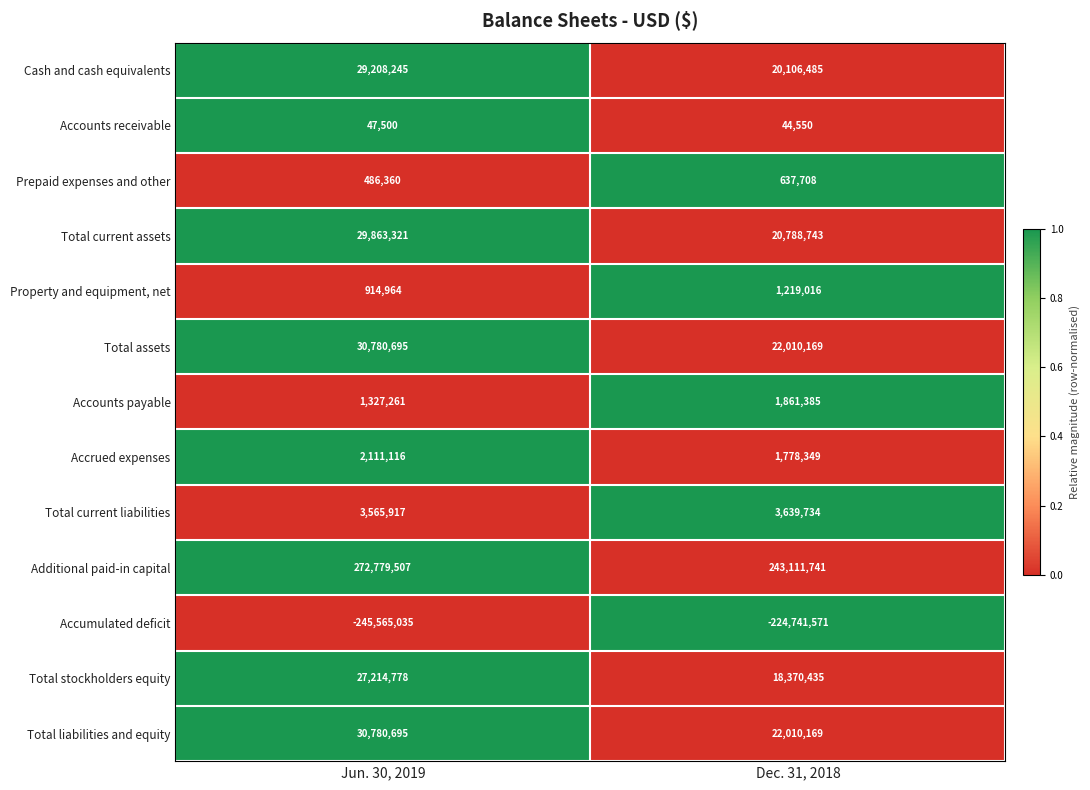

Is it true that Additional paid-in capital equals 243111741 at Dec. 31, 2018?

True